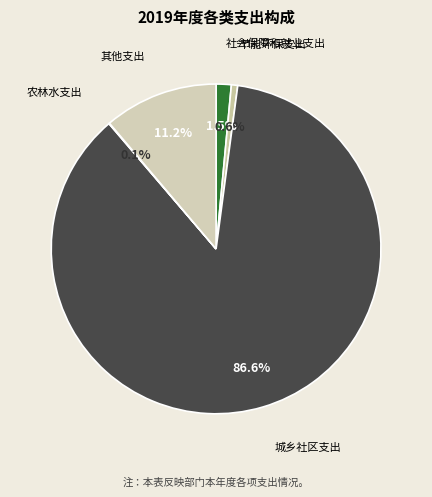

Which category has the biggest portion of the pie?

城乡社区支出